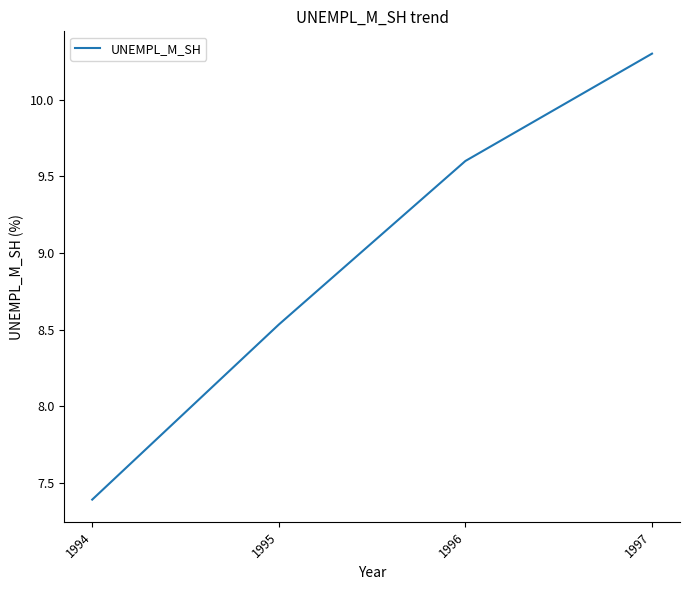

Which has a higher value, 1994 or 1997?

1997